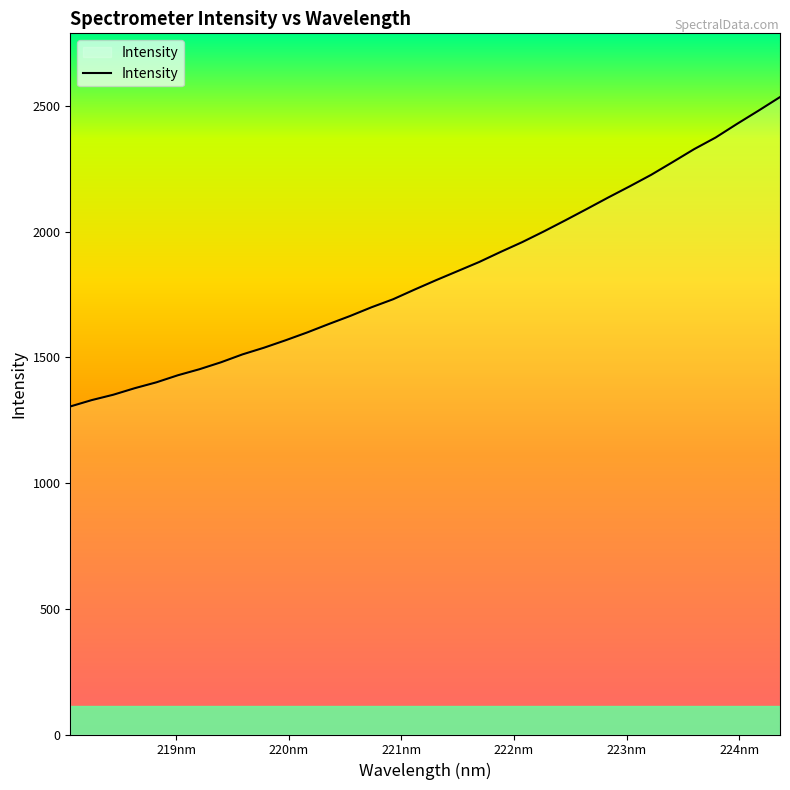

What is the smallest value displayed?

1305.0